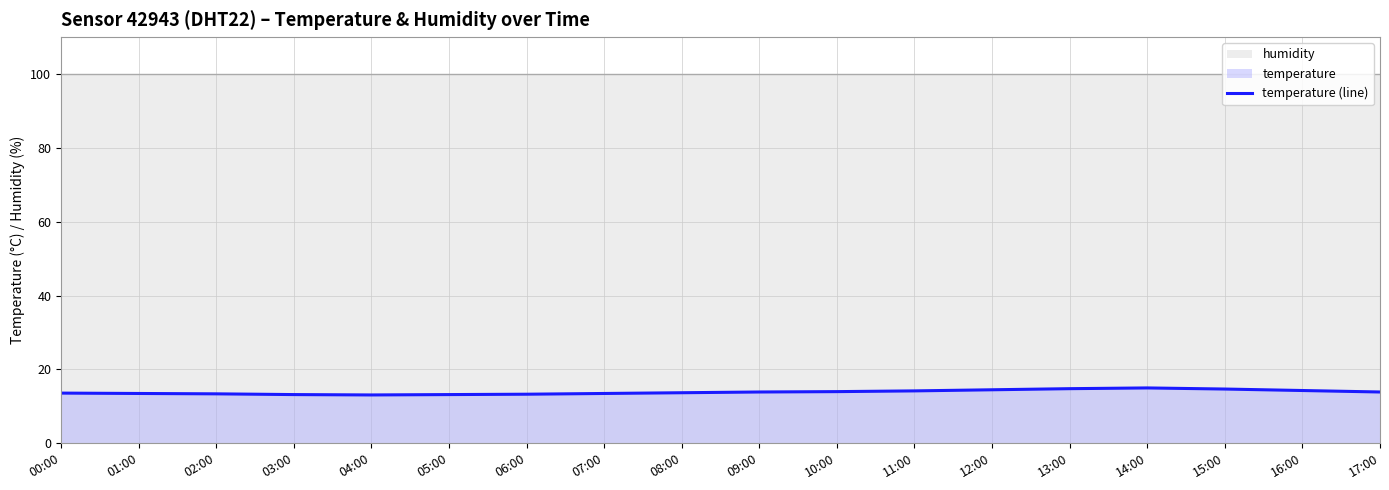

What is the difference between the maximum and minimum values?

1.9